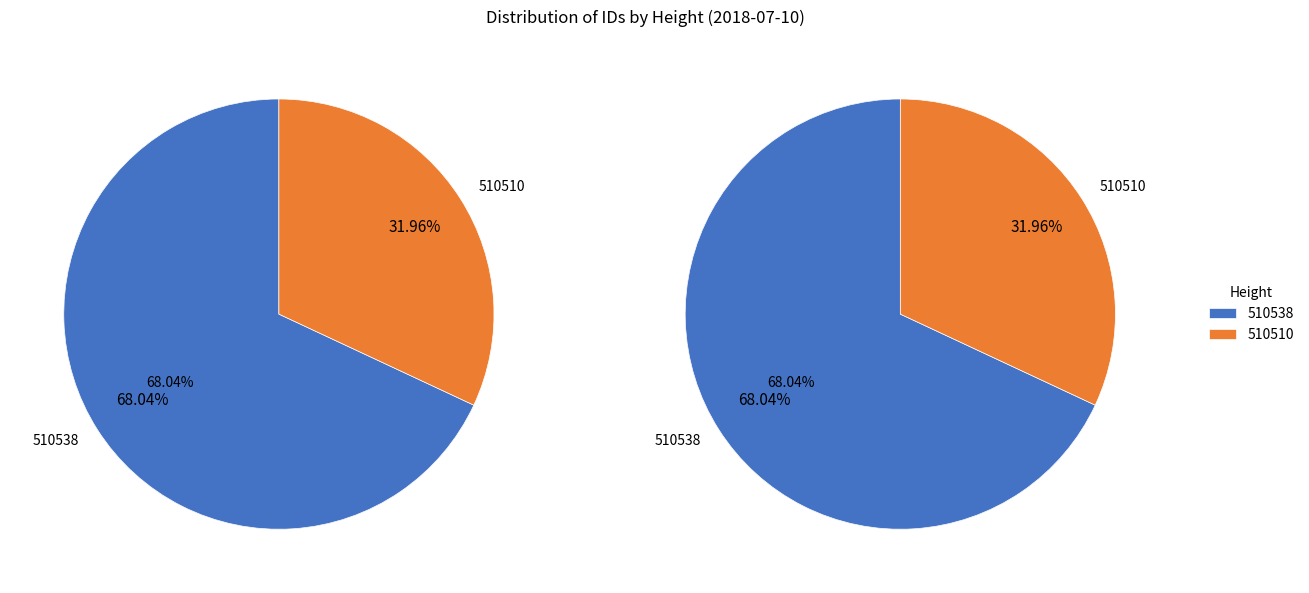

Which slice represents more than half of the pie?

510538